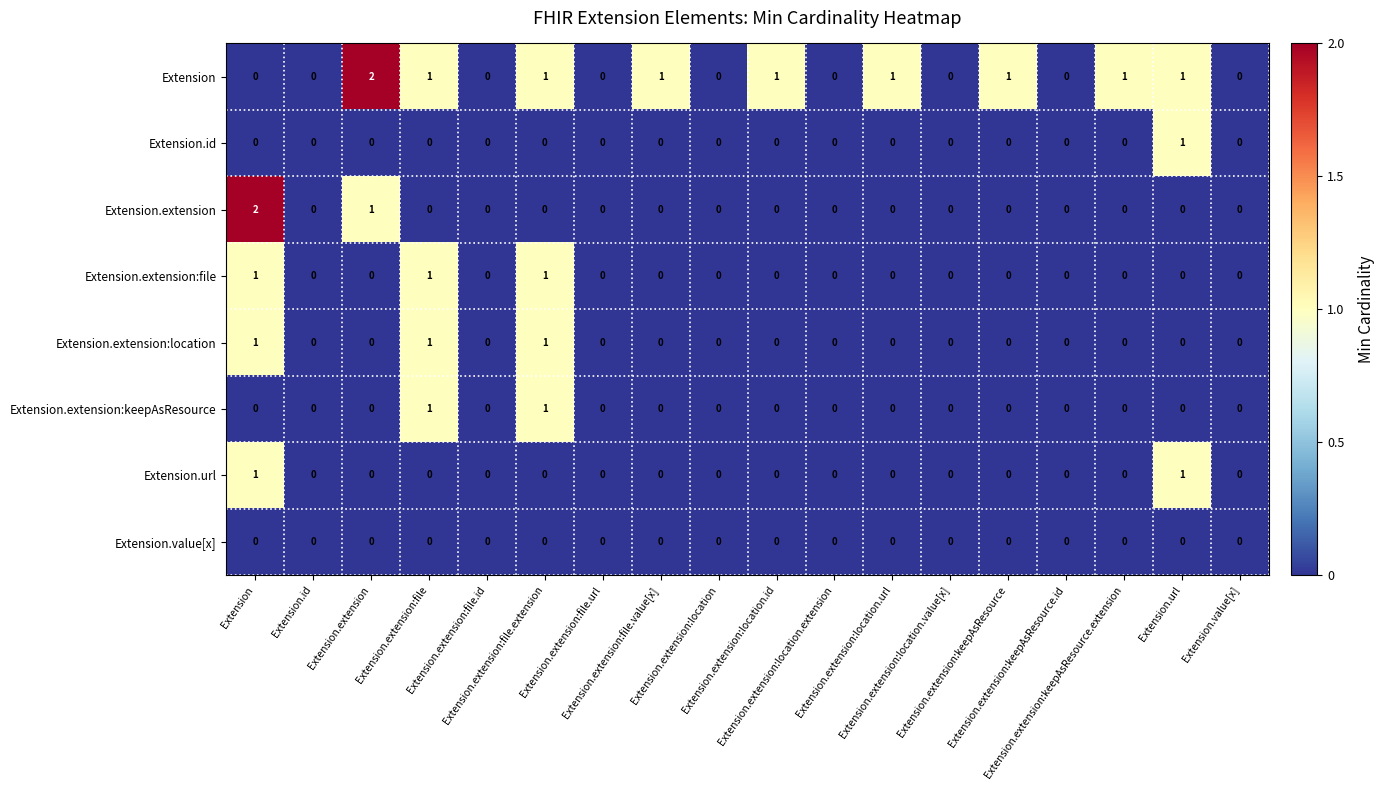

What is the spread (max minus min) of values at Extension?

2